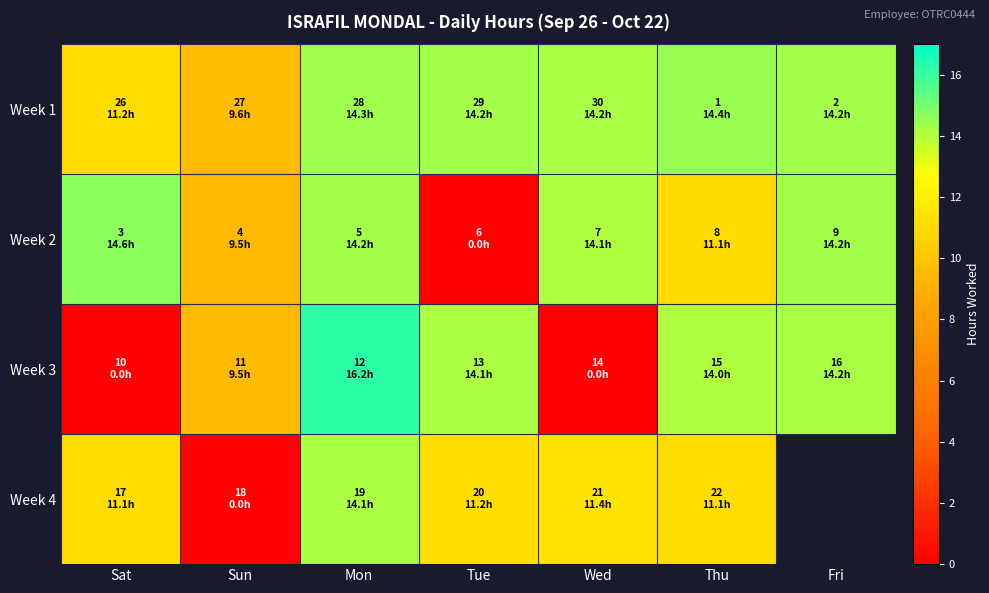

List the series in order of their peak value, lowest first.

Week 4, Week 1, Week 2, Week 3